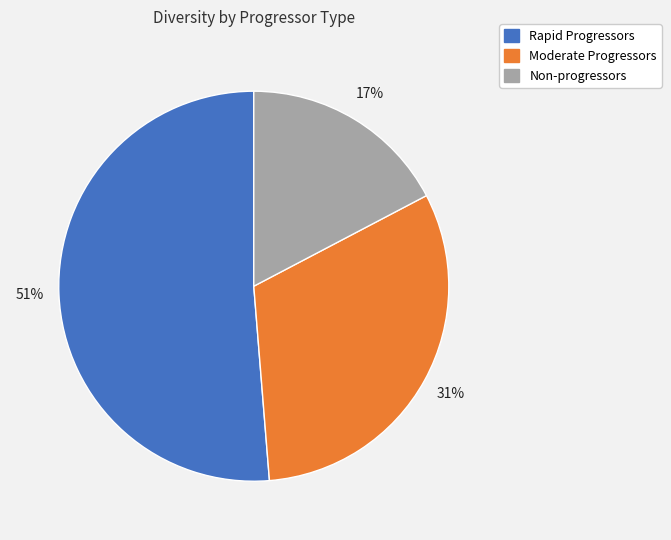

Which has a higher value, Non-progressors or Rapid Progressors?

Rapid Progressors